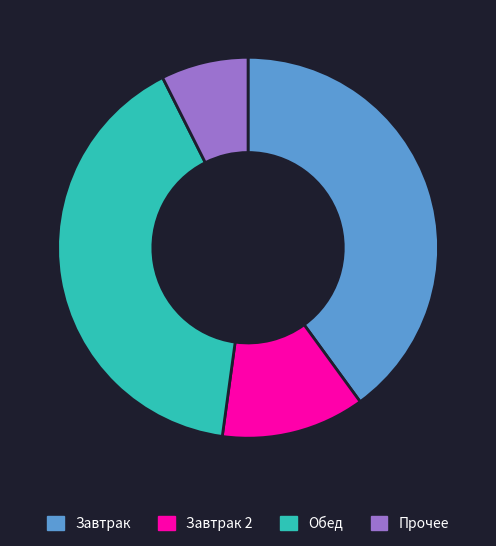

What is the ratio of the value at Завтрак 2 to the value at Обед?

0.3